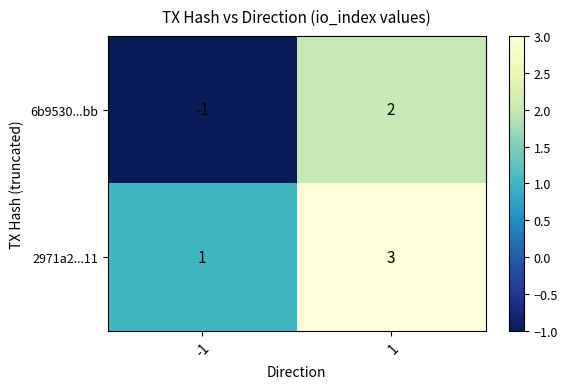

Between -1 and 1, which series saw the biggest shift?

6b9530...bb